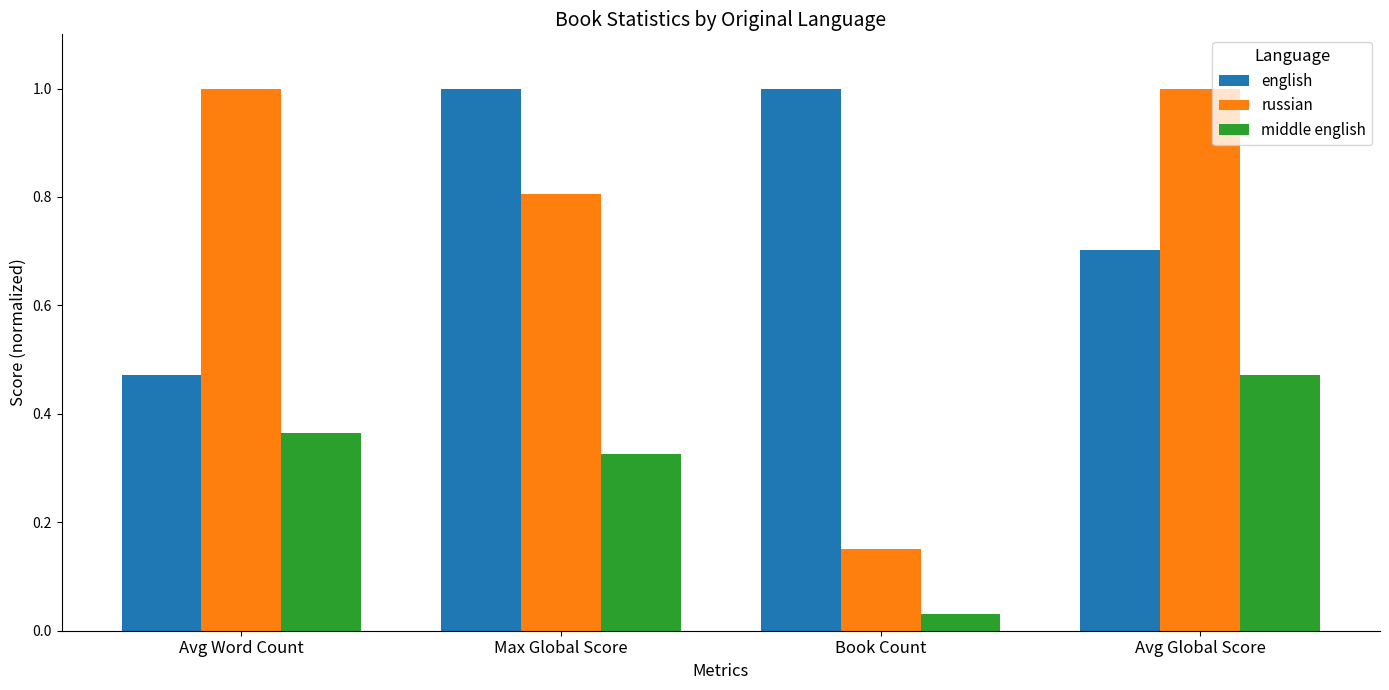

How many bars are there in each group?

3